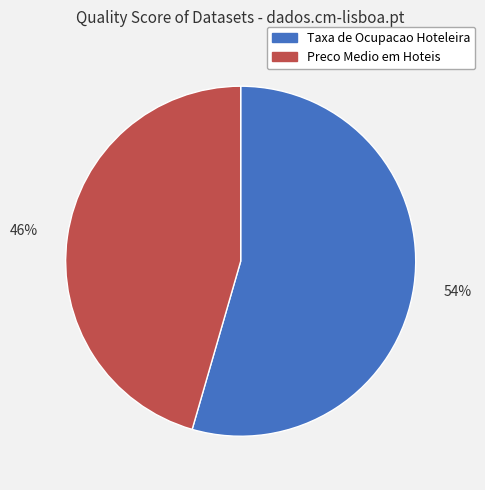

Does any single category account for the majority?

Yes